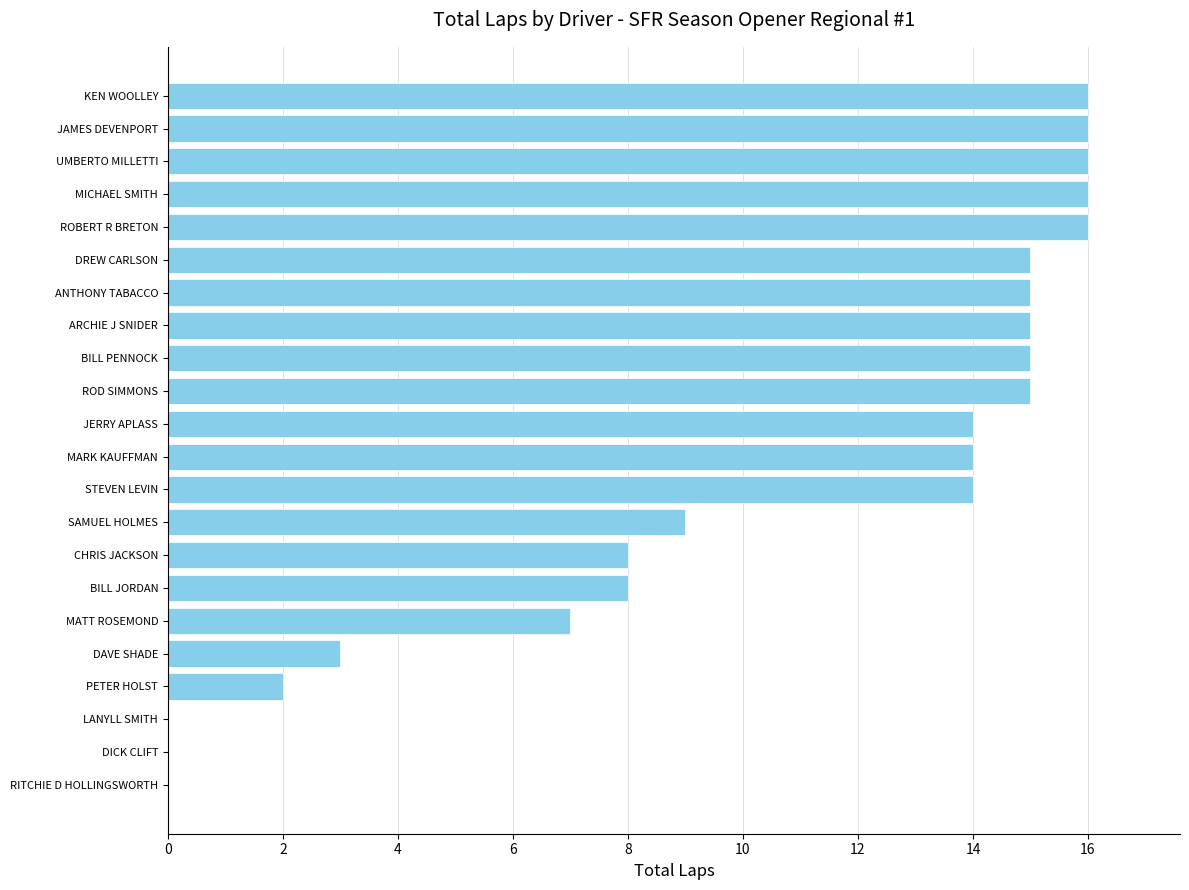

Are the bars horizontal?

Yes